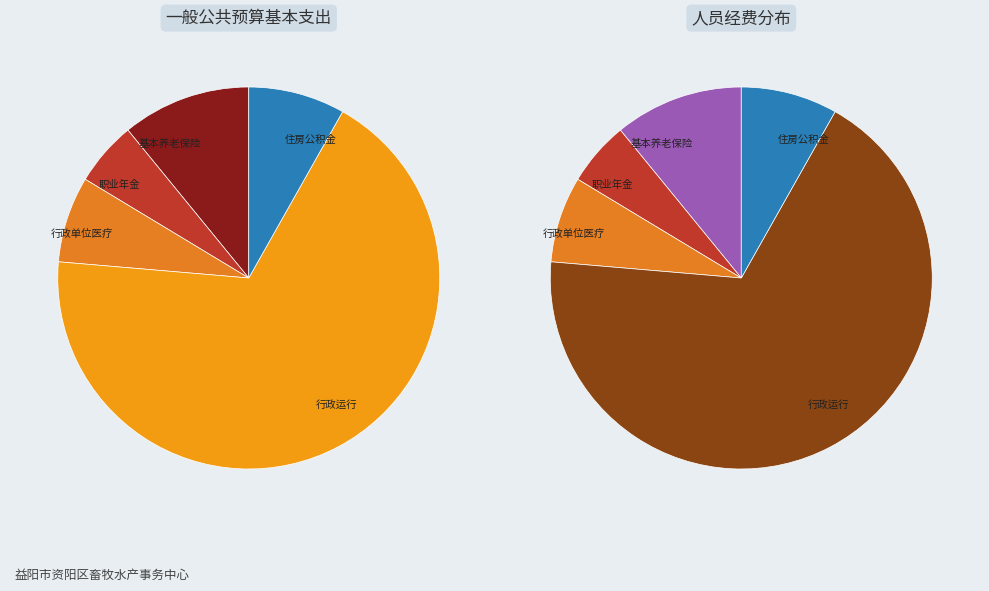

What percentage is NOT represented by 机关事业单位基本养老保险缴费支出?

89.1%